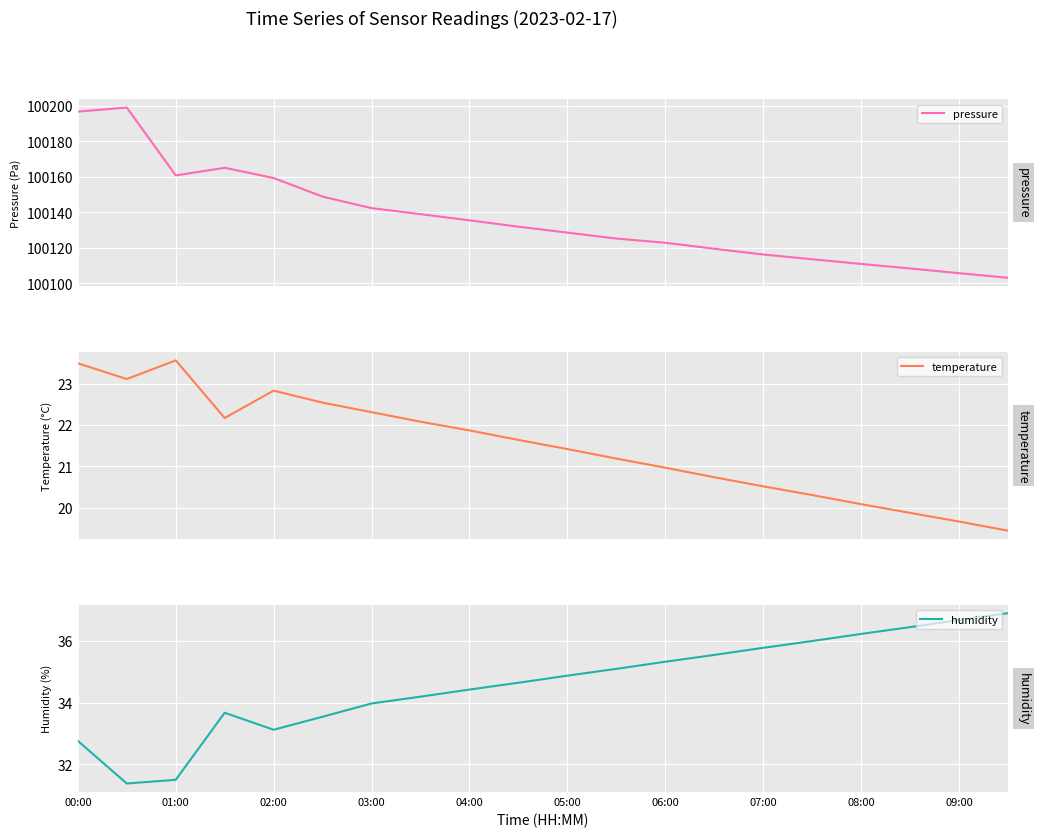

Read the pressure value at 19.

100103.1